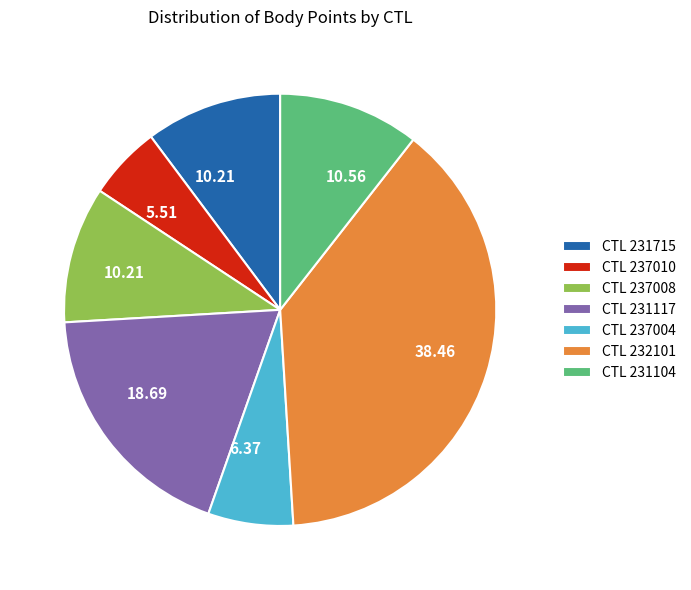

Is there a majority slice in this chart?

No